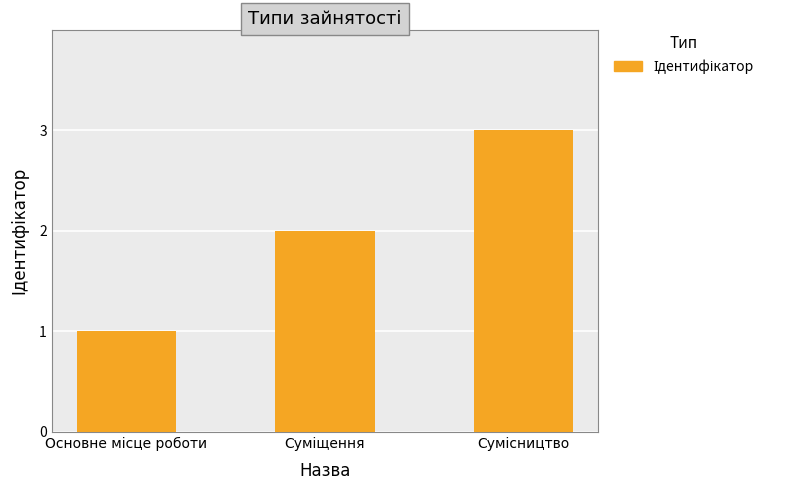

What is the sum of all values?

6